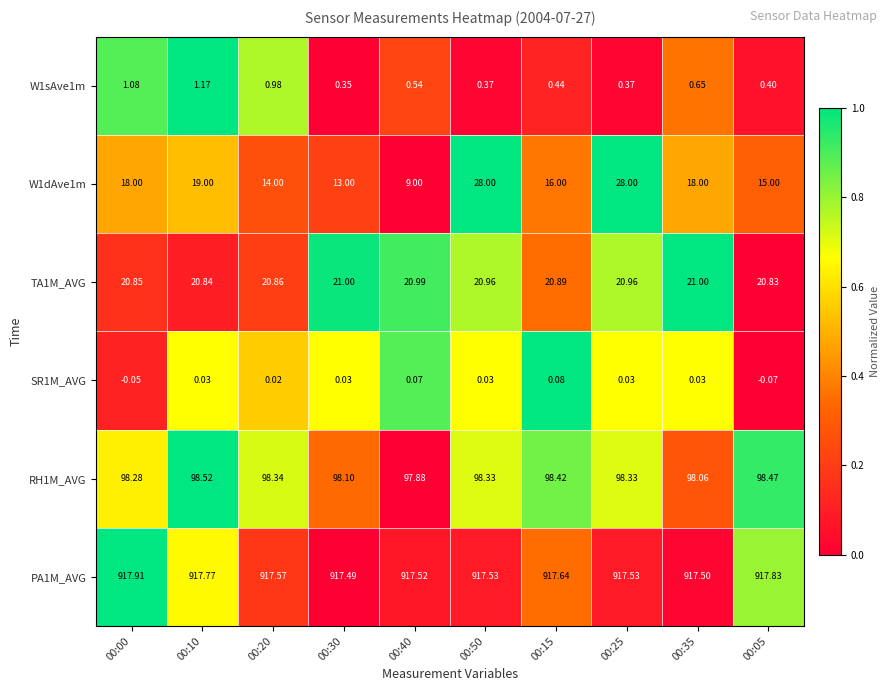

Is the value of SR1M_AVG at 00:30 greater than the value of PA1M_AVG at 00:15?

No